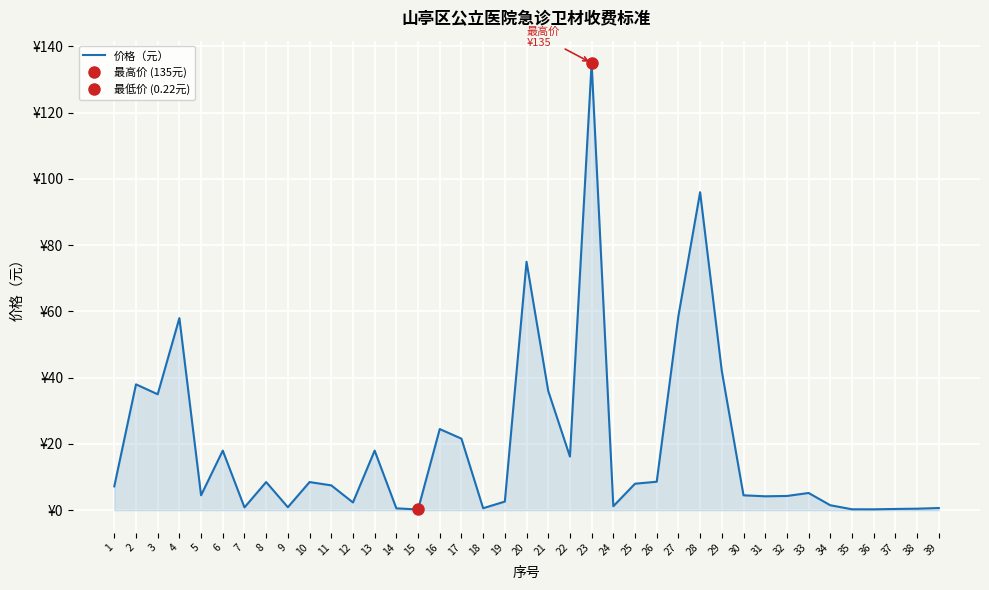

What is the sum of all values?

755.8